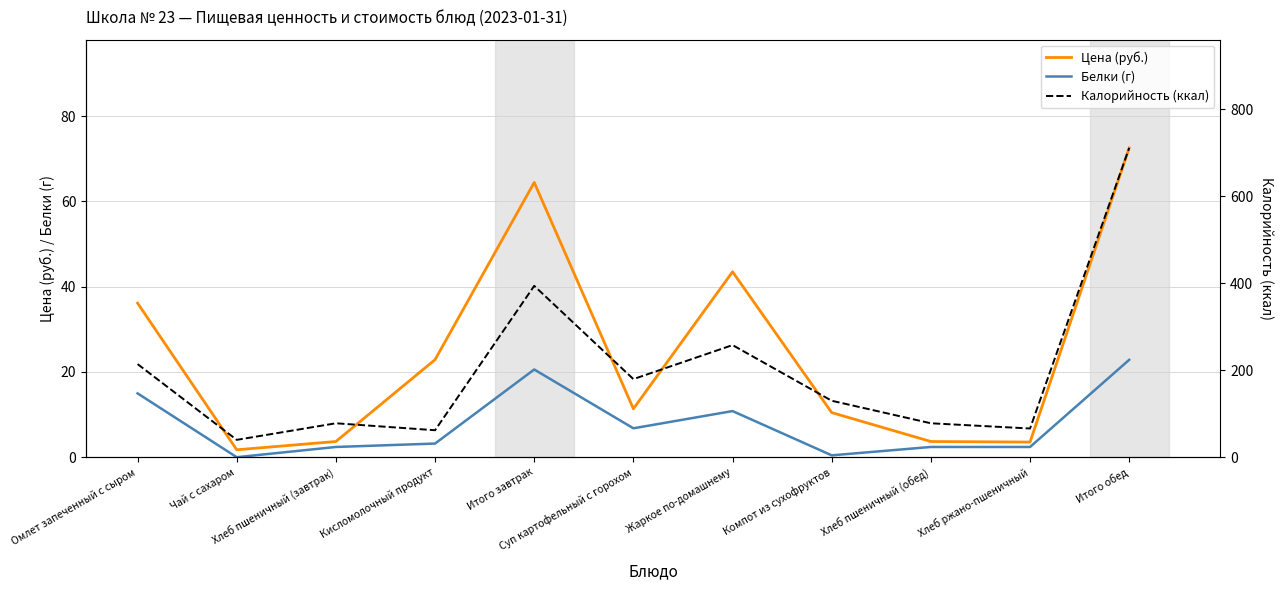

Between Итого завтрак and Хлеб пшеничный (завтрак), which is larger?

Итого завтрак